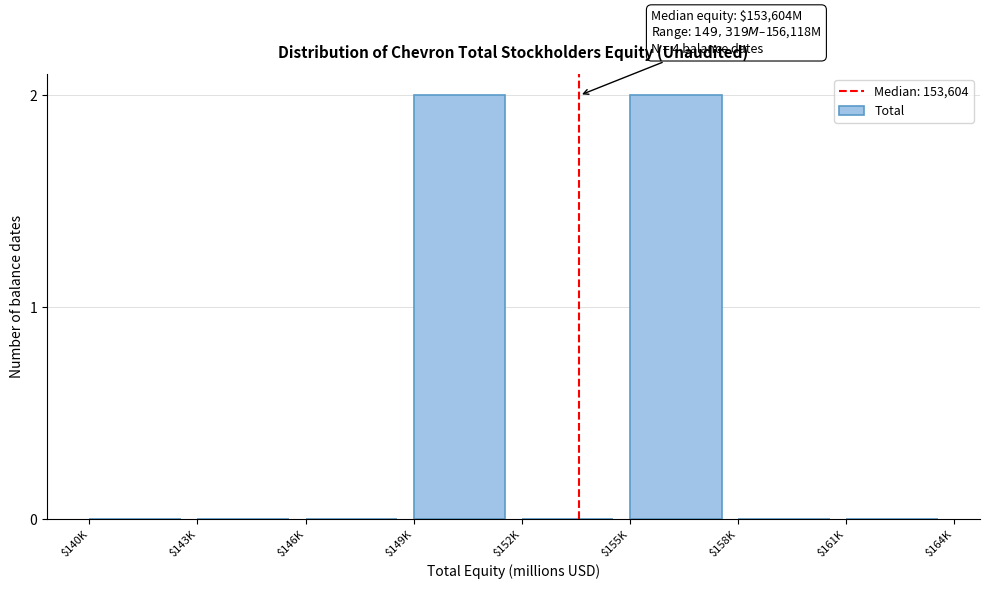

The chart shows a value of 0 at $146K. True or false?

True